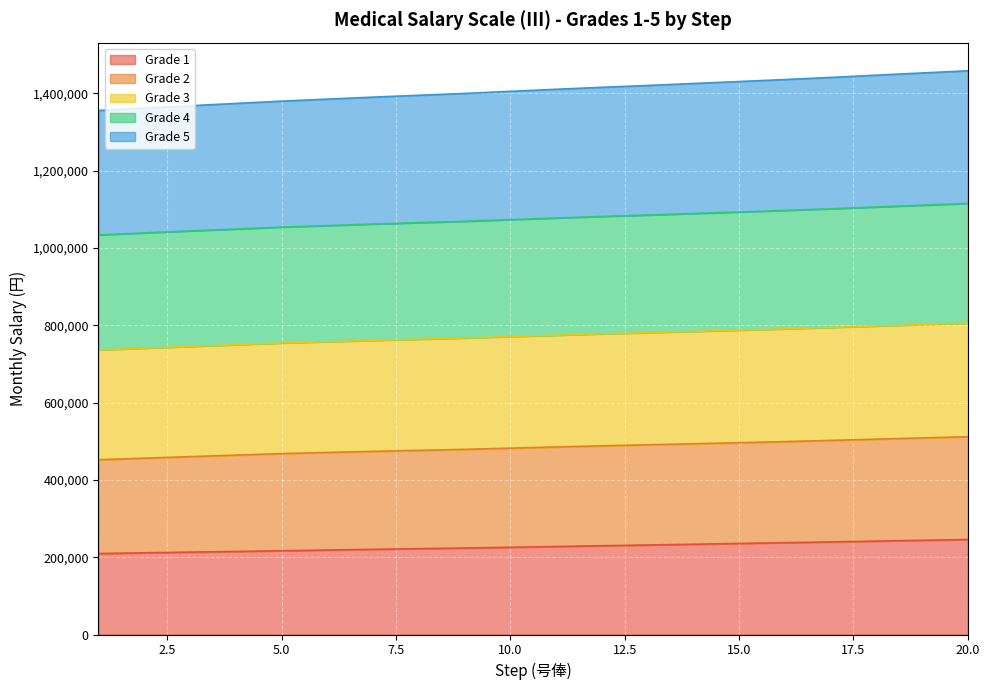

What is the difference between the Grade 1 values at 14 and 5?

16900